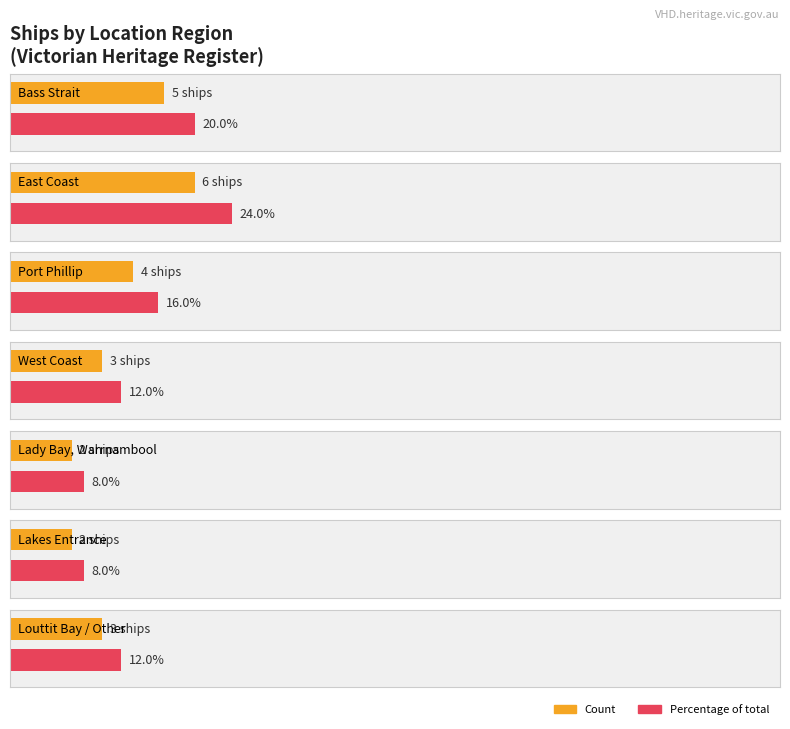

What is the label of the 8th bar from the right?

Bass Strait